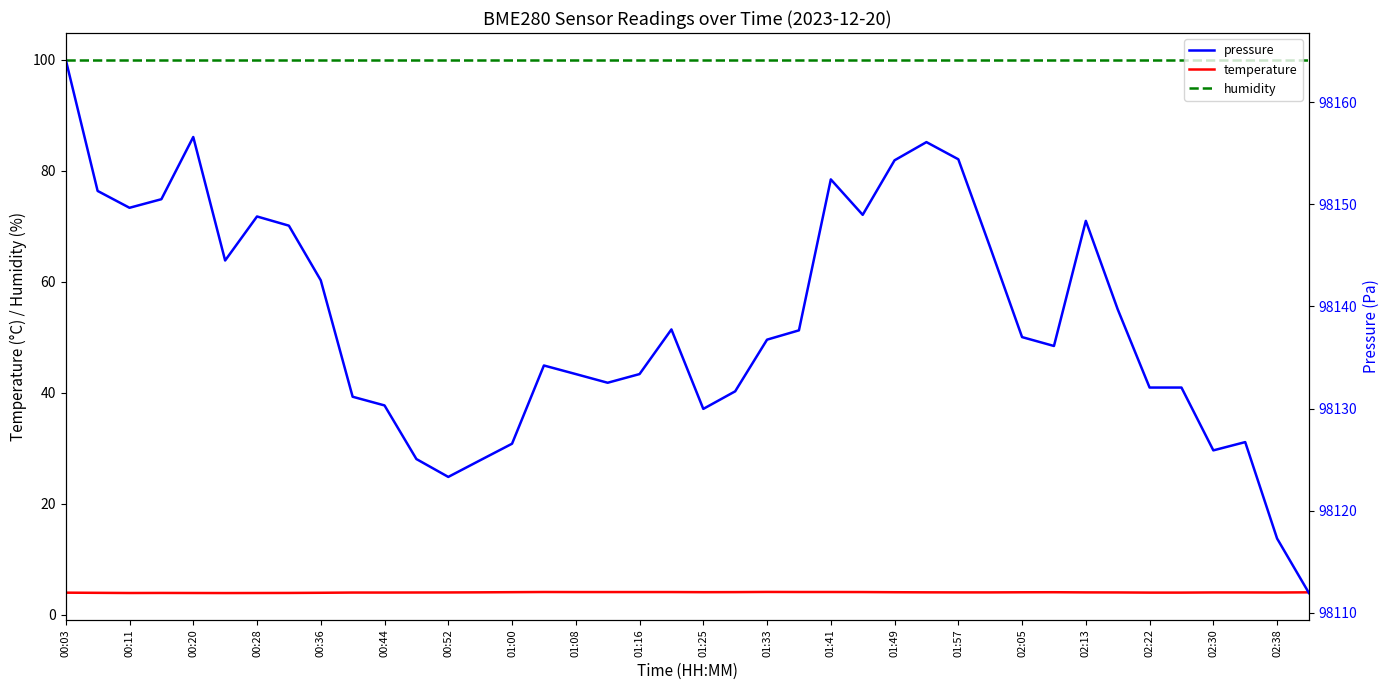

The value of humidity at 01:57 is 100.0. True or false?

True